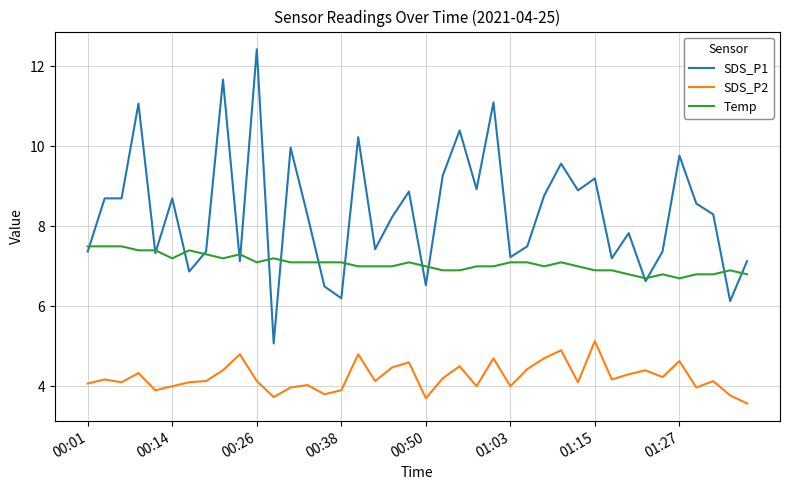

Rank the series by their maximum value, from lowest to highest.

SDS_P2, Temp, SDS_P1